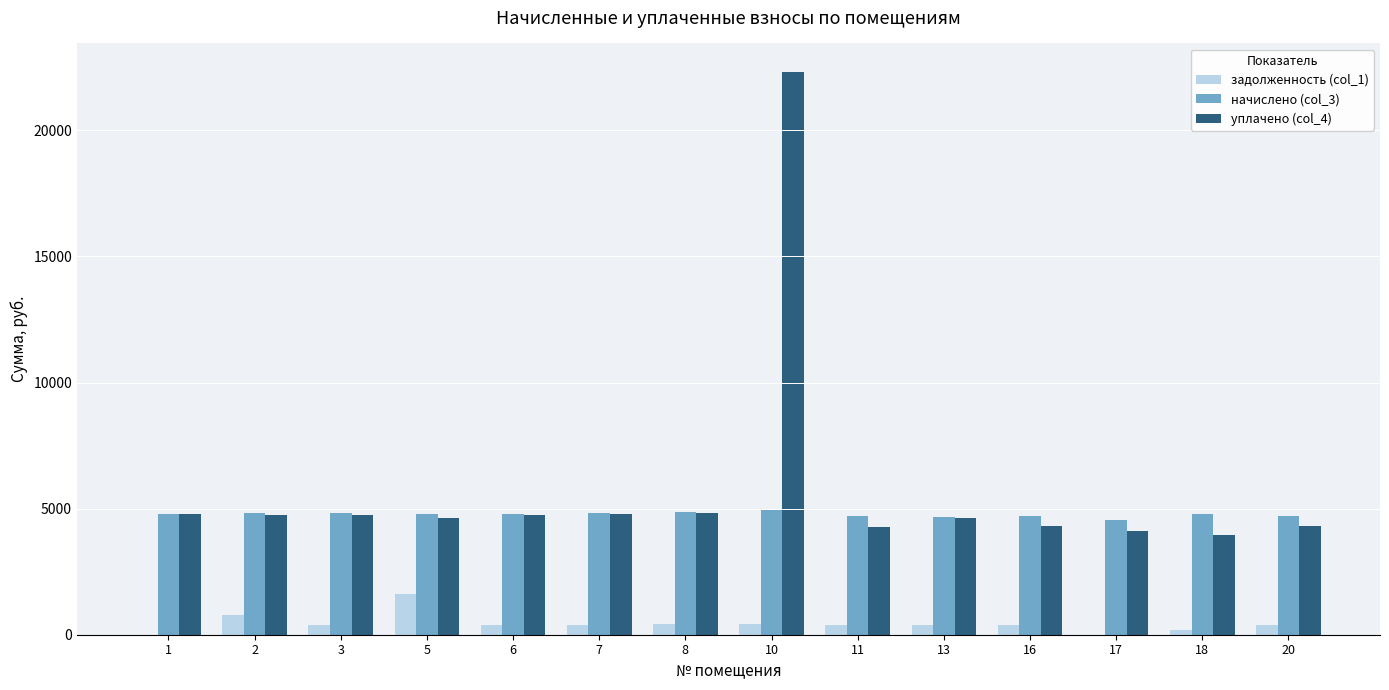

Is it true that задолженность (col_1) equals 605.3 at 5?

False